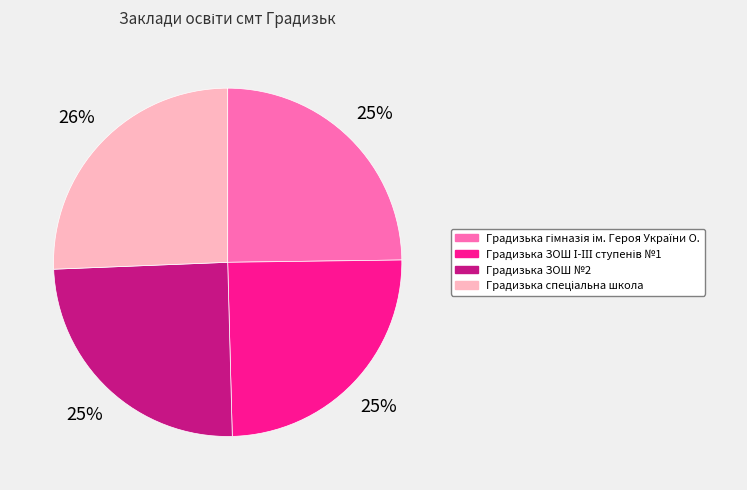

To the nearest percent, what percentage of the pie is Градизька ЗОШ №2?

25%